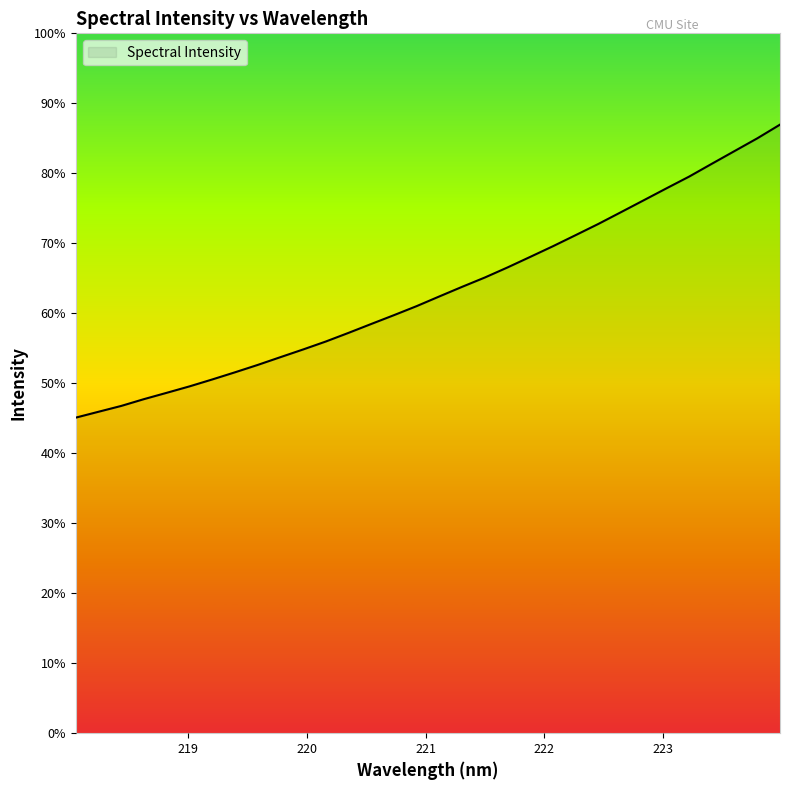

Does the chart have visible grid lines?

No